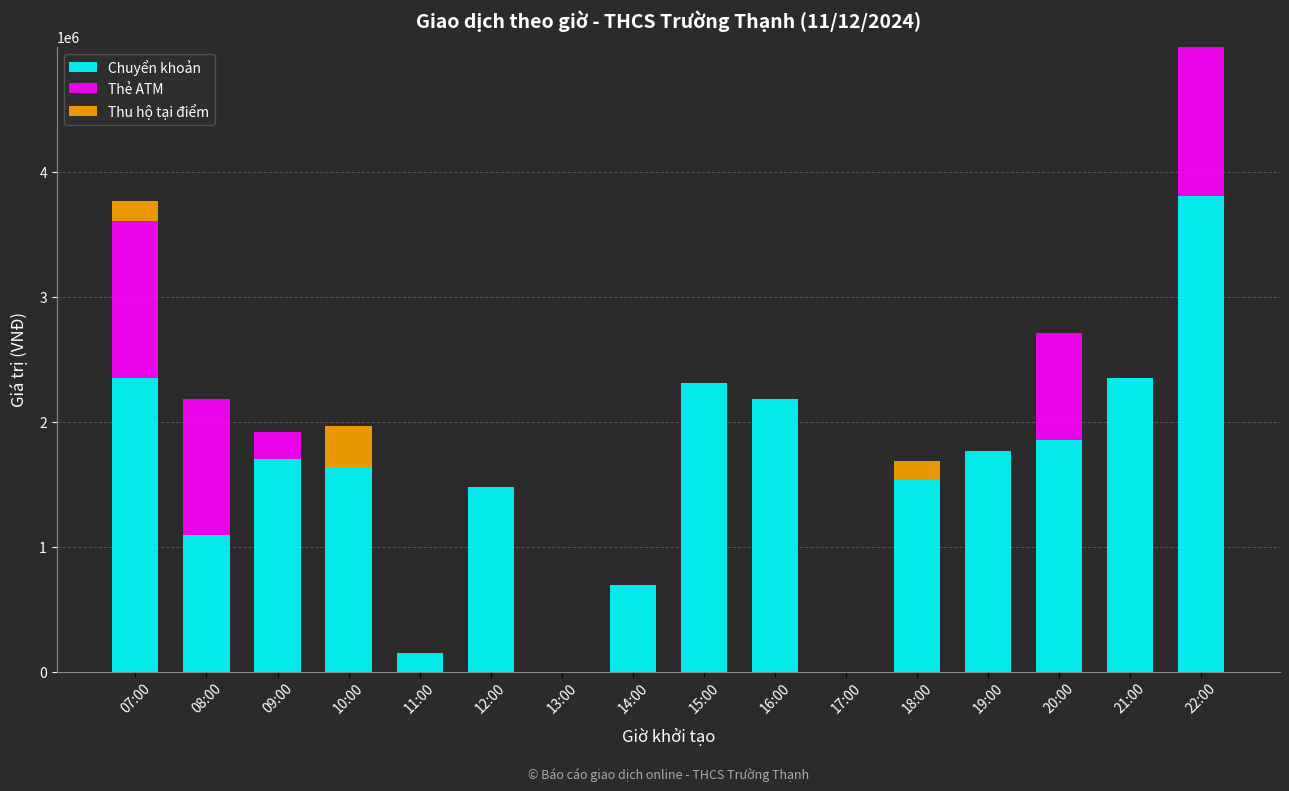

How many series are shown in this chart?

3